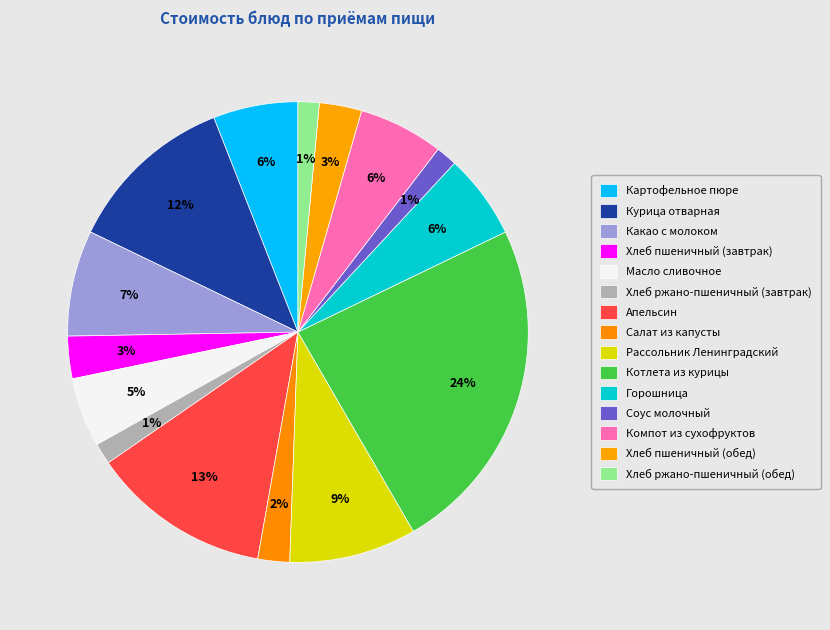

To the nearest percent, what is the difference between the Хлеб пшеничный (обед) and Какао с молоком slice percentages?

4%